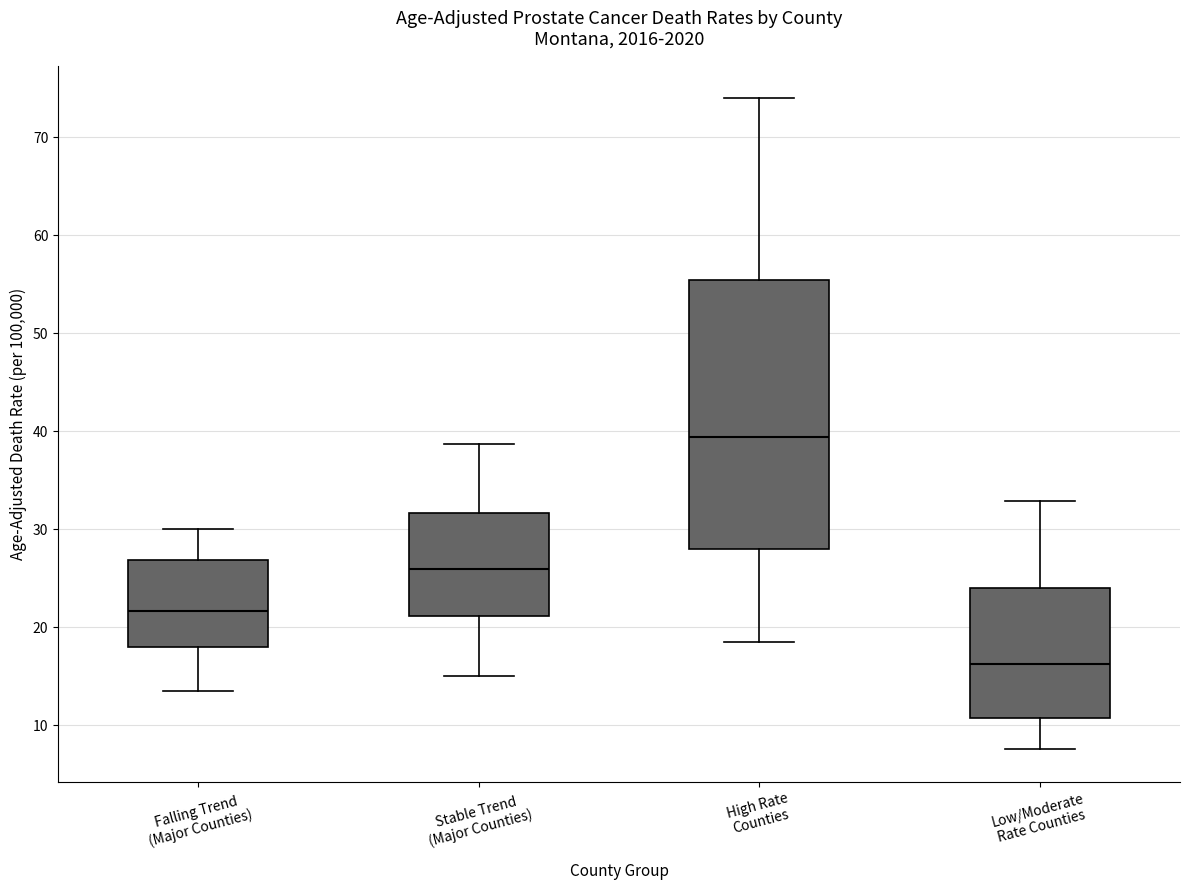

Reading left to right, transcribe this box plot: for each box, give where its median line is, the range the box spans, and where its two whiskers end, as read against the y-axis. The values are not printed on the chart, so give them approximately, as read against the axis.

Falling Trend (Major Counties): median 22, box 18 to 27, whiskers 14 to 30
Stable Trend (Major Counties): median 26, box 21 to 32, whiskers 15 to 39
High Rate Counties: median 39, box 28 to 55, whiskers 18 to 74
Low/Moderate Rate Counties: median 16, box 11 to 24, whiskers 8 to 33